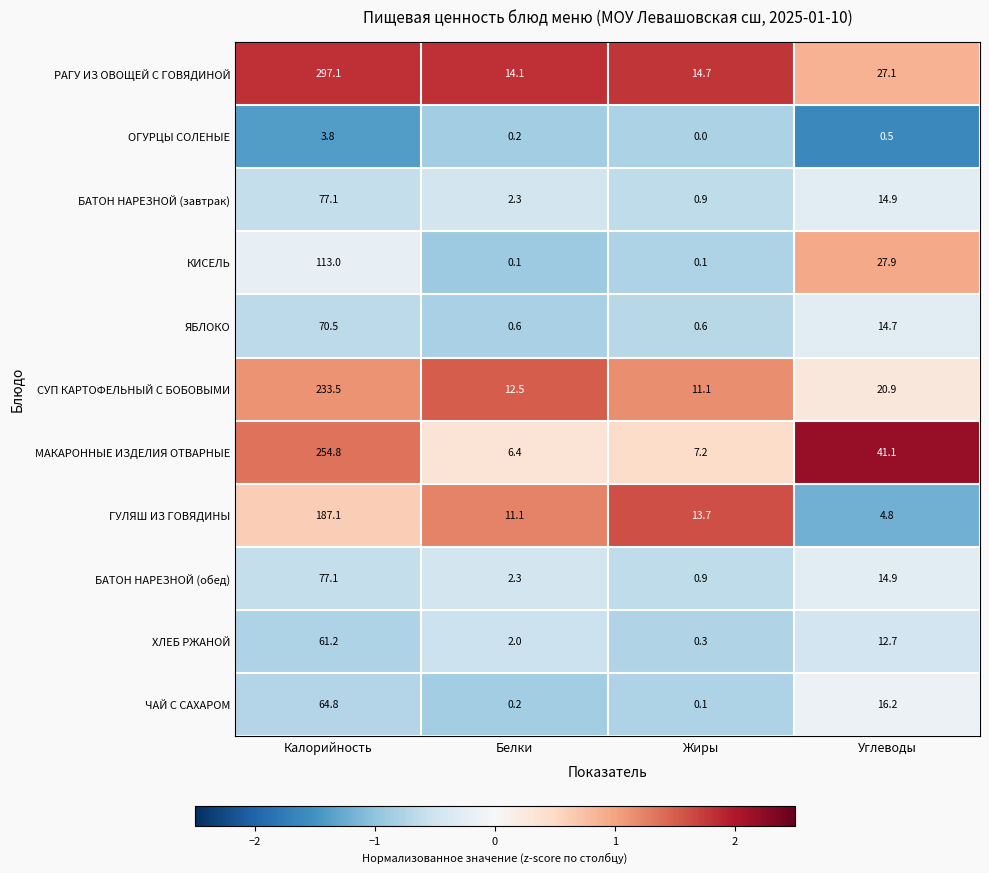

How many series are shown in this chart?

11